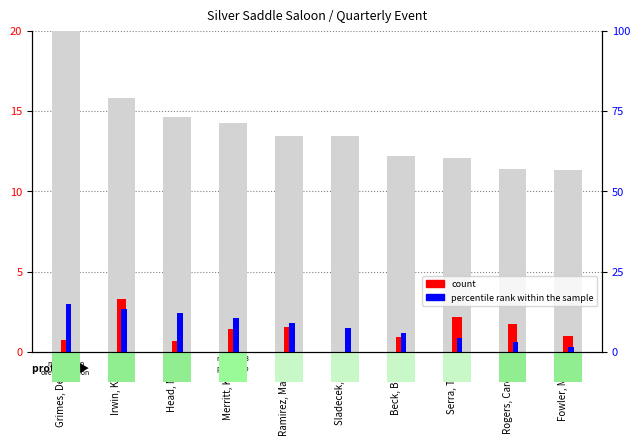

What value does the percentile rank within the sample series have at Head, Meik?

2.4